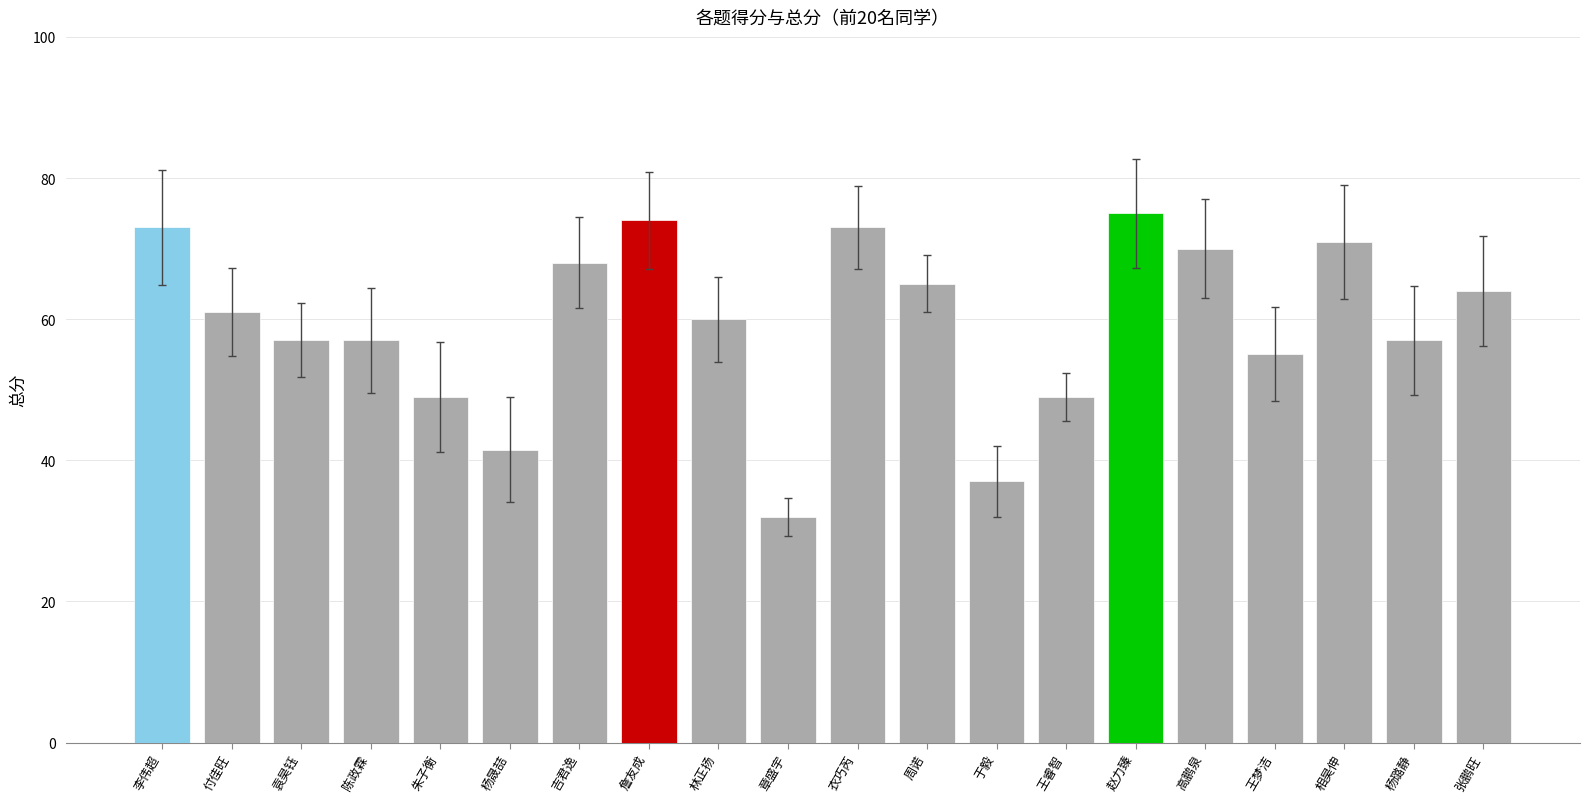

How many data points does each series have?

20